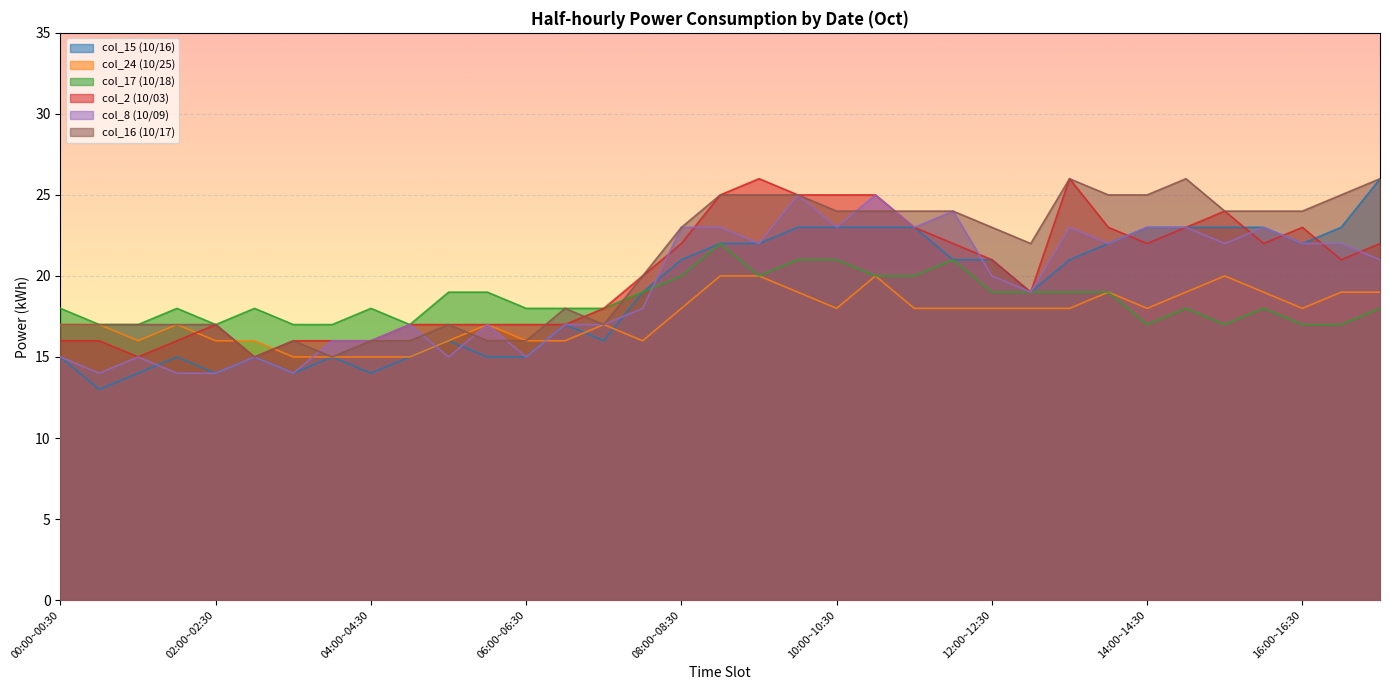

What is the value of the col_16 (10/17) point at the 30th from the left?

26